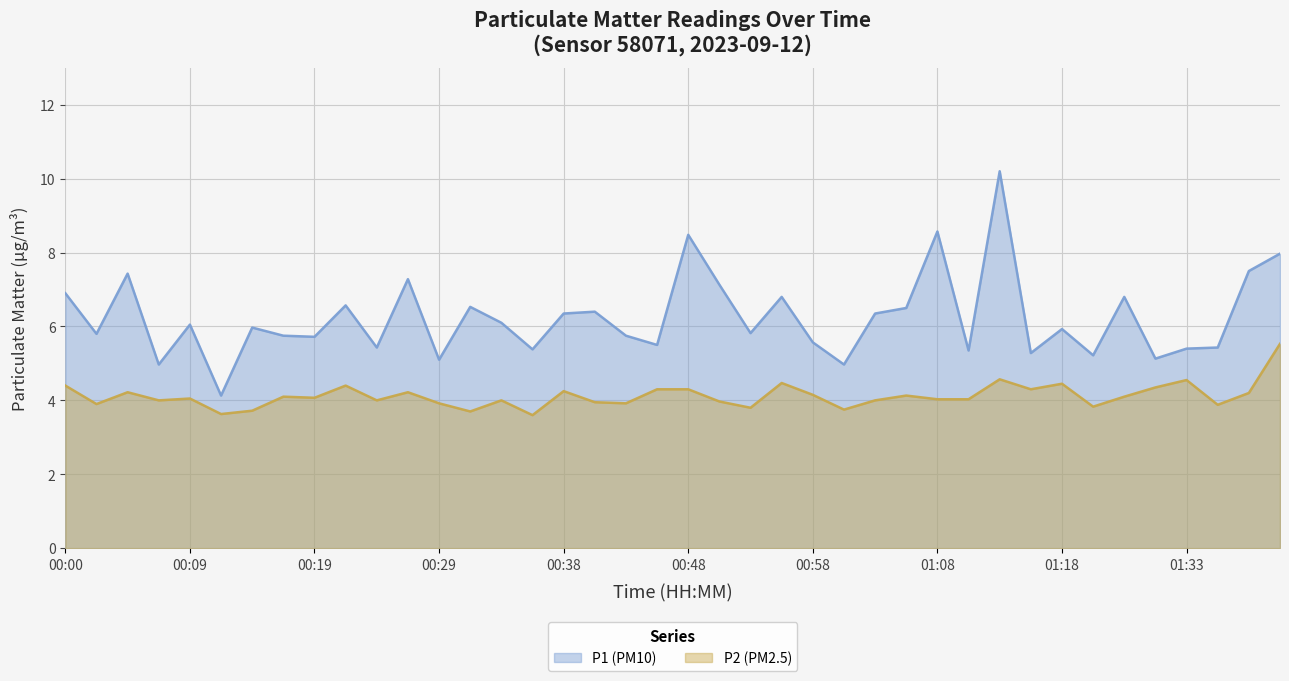

How many interior local valleys does the P2 (PM2.5) series have?

13